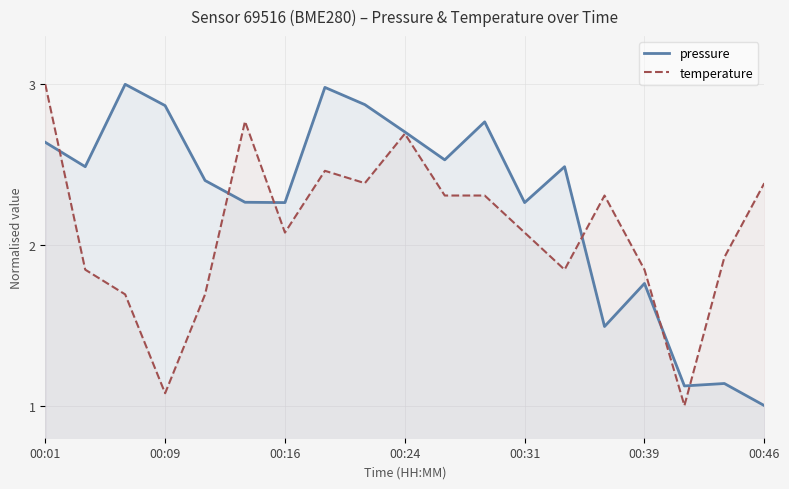

What are all the series names shown in the legend?

pressure, temperature